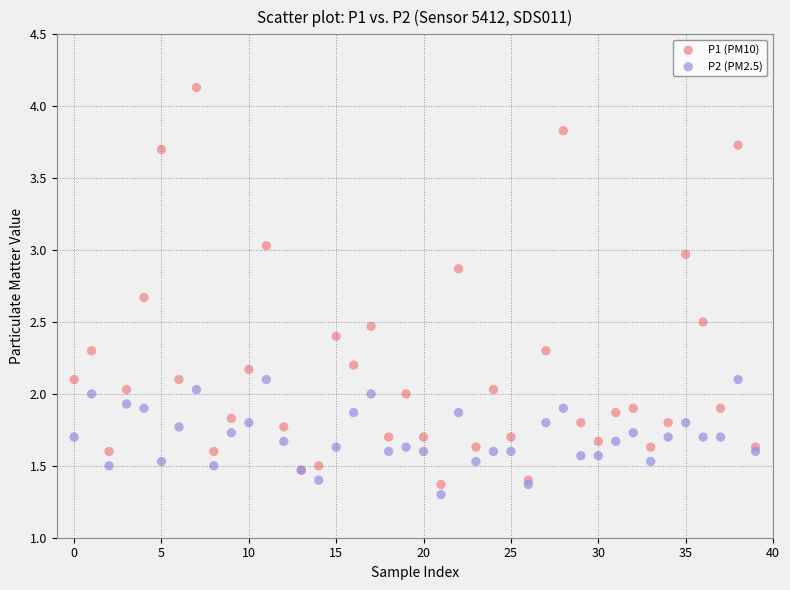

Which series has the widest spread of Y values?

P1 (PM10)